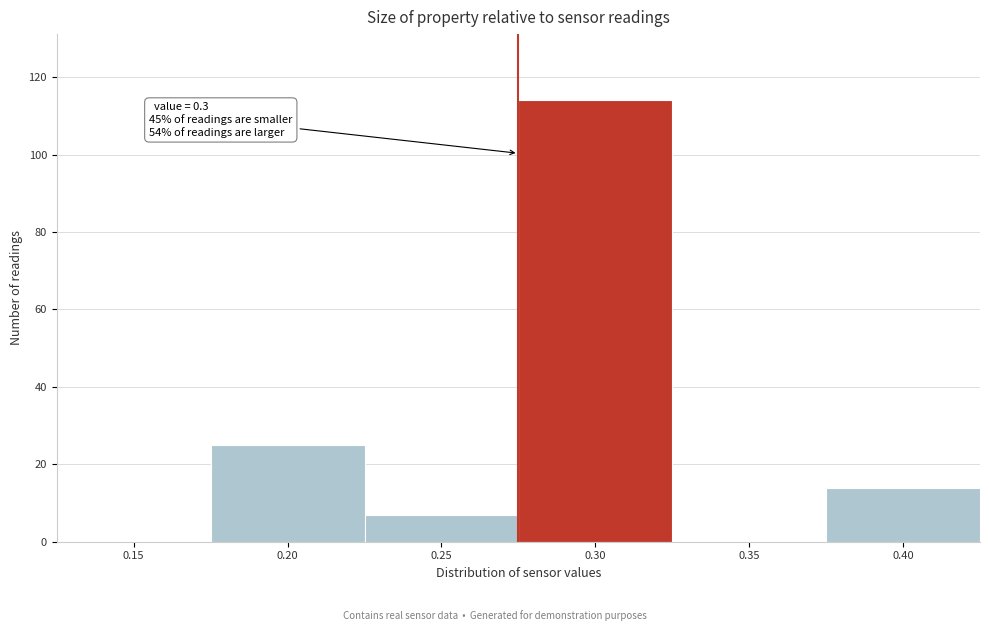

Reading left to right, extract all data points from this chart.

0.15=0	0.20=25	0.25=7	0.30=114	0.35=0	0.40=14